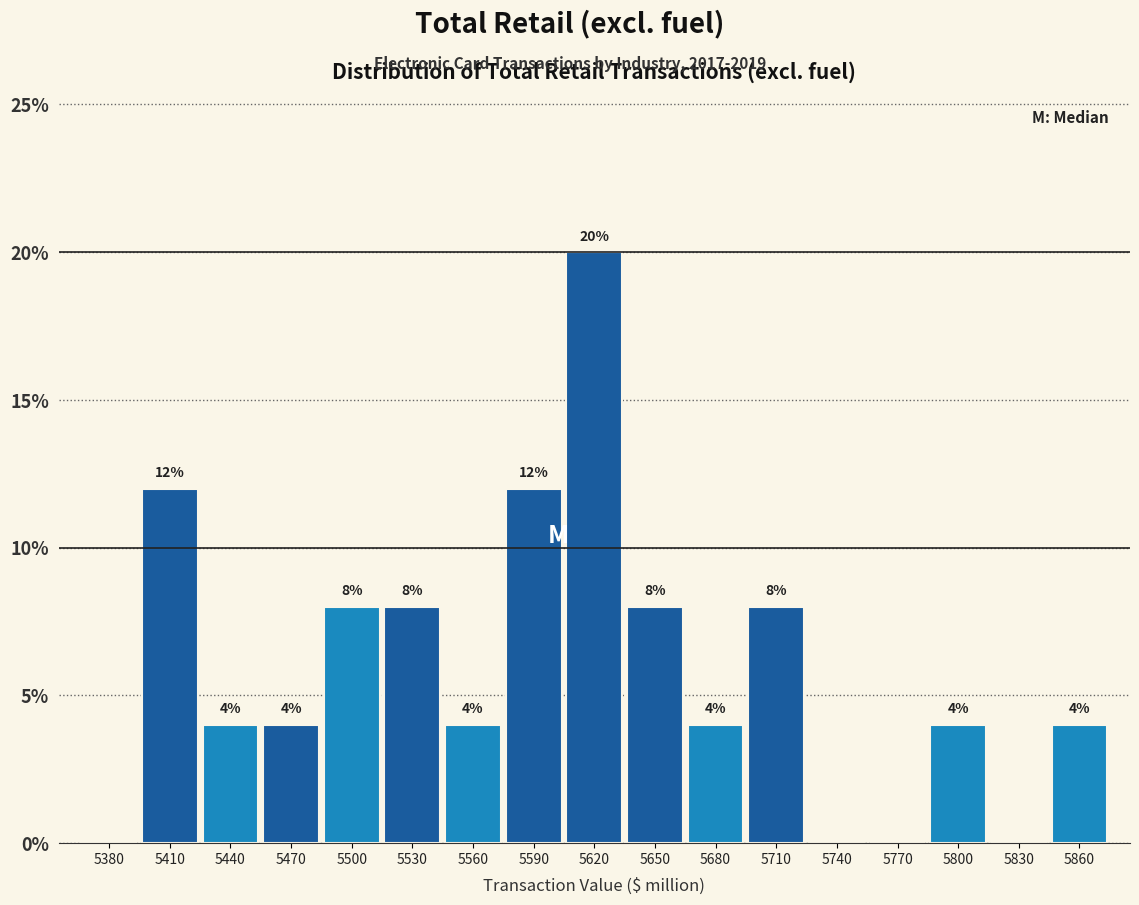

Reading left to right, what are all the values shown in this chart?

5380=0	5410=12	5440=4	5470=4	5500=8	5530=8	5560=4	5590=12	5620=20	5650=8	5680=4	5710=8	5740=0	5770=0	5800=4	5830=0	5860=4